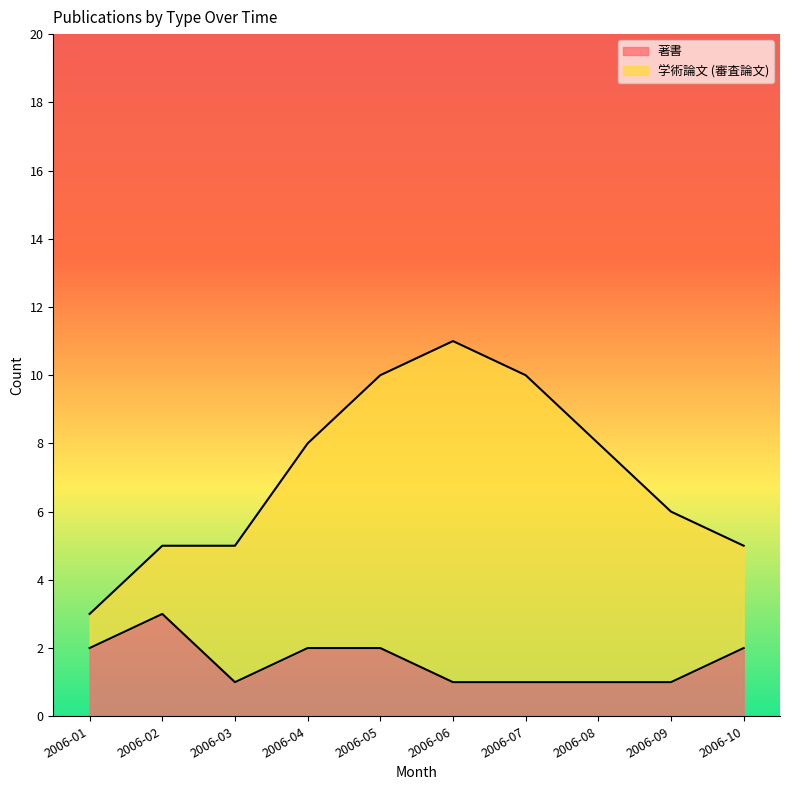

Rank the categories by value from lowest to highest.

2006-03, 2006-06, 2006-07, 2006-08, 2006-09, 2006-01, 2006-04, 2006-05, 2006-10, 2006-02